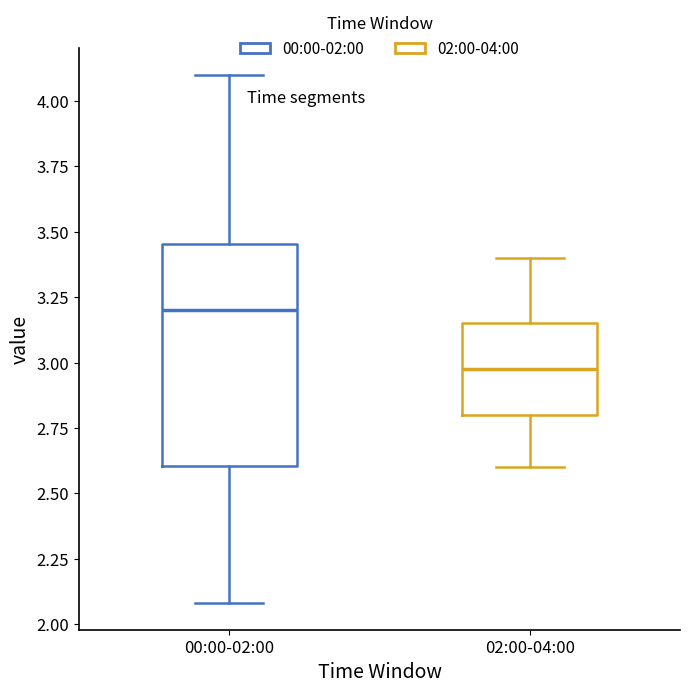

Where does the lower whisker of the box for 00:00-02:00 end on the y-axis? The values are not printed on the chart, so give them approximately, as read against the axis.

2.10